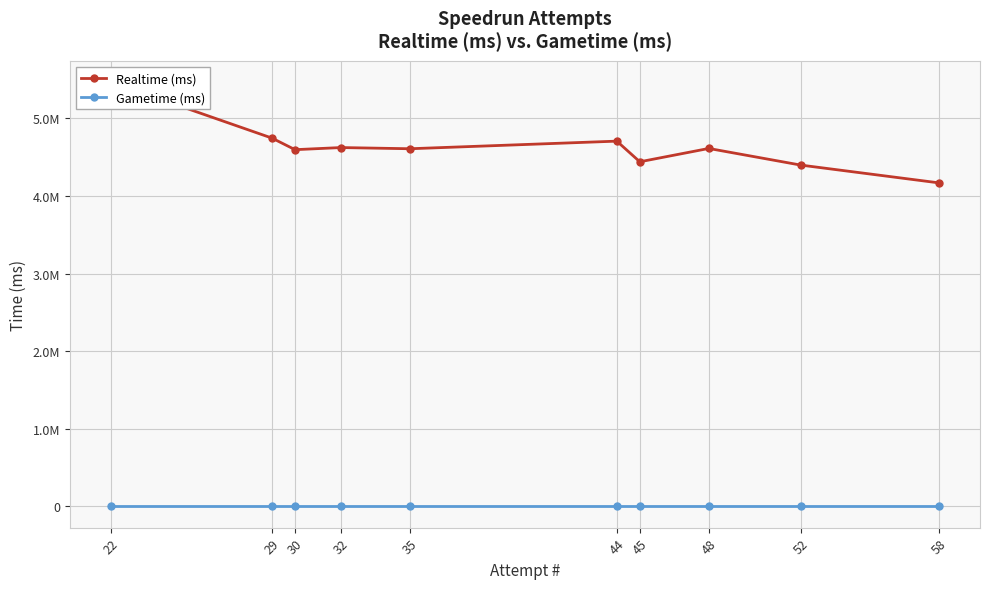

What is the value of the Realtime (ms) point at the 5th from the left?

4608541